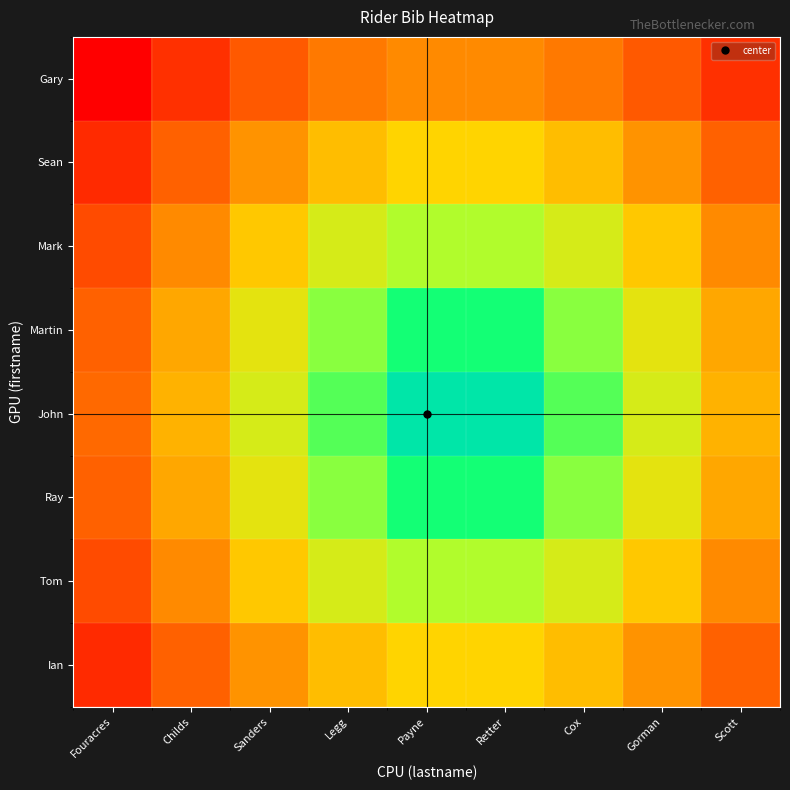

Reading left to right, list all the values displayed in this chart.

Gary: Fouracres=1.0	Childs=0.9	Sanders=0.8	Legg=0.7	Payne=0.7	Retter=0.7	Cox=0.7	Gorman=0.8	Scott=0.9
Sean: Fouracres=0.9	Childs=0.8	Sanders=0.6	Legg=0.6	Payne=0.5	Retter=0.5	Cox=0.6	Gorman=0.6	Scott=0.8
Mark: Fouracres=0.8	Childs=0.7	Sanders=0.5	Legg=0.4	Payne=0.3	Retter=0.3	Cox=0.4	Gorman=0.5	Scott=0.7
Martin: Fouracres=0.8	Childs=0.6	Sanders=0.4	Legg=0.3	Payne=0.2	Retter=0.2	Cox=0.3	Gorman=0.4	Scott=0.6
John: Fouracres=0.7	Childs=0.6	Sanders=0.4	Legg=0.2	Payne=0.1	Retter=0.1	Cox=0.2	Gorman=0.4	Scott=0.6
Ray: Fouracres=0.8	Childs=0.6	Sanders=0.4	Legg=0.3	Payne=0.2	Retter=0.2	Cox=0.3	Gorman=0.4	Scott=0.6
Tom: Fouracres=0.8	Childs=0.7	Sanders=0.5	Legg=0.4	Payne=0.3	Retter=0.3	Cox=0.4	Gorman=0.5	Scott=0.7
Ian: Fouracres=0.9	Childs=0.8	Sanders=0.6	Legg=0.6	Payne=0.5	Retter=0.5	Cox=0.6	Gorman=0.6	Scott=0.8